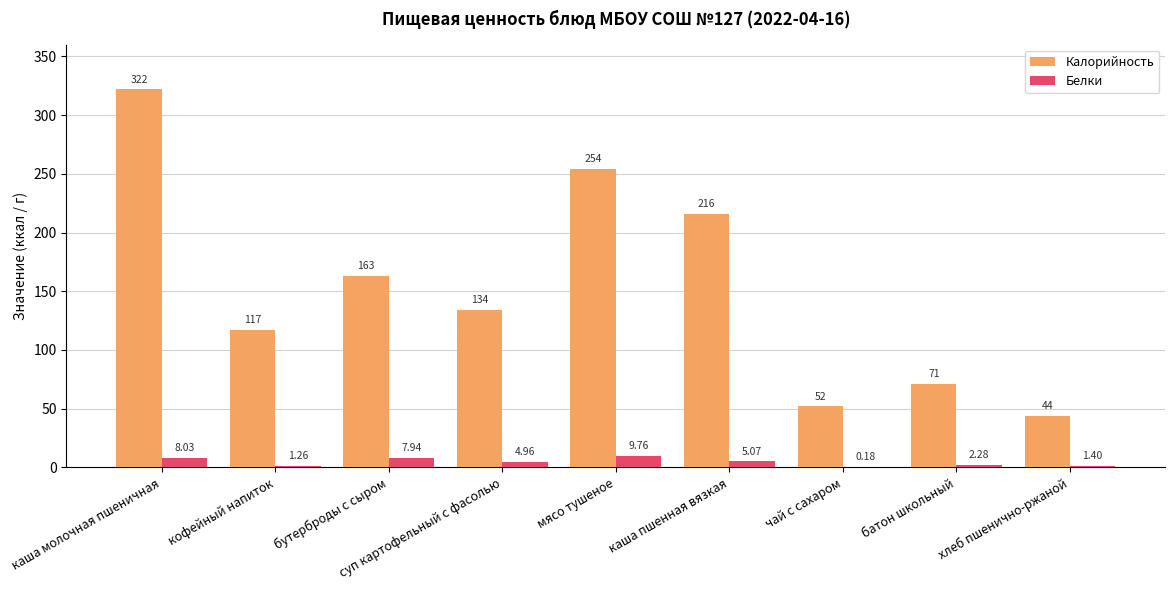

At which label does Белки first exceed 4?

каша молочная пшеничная